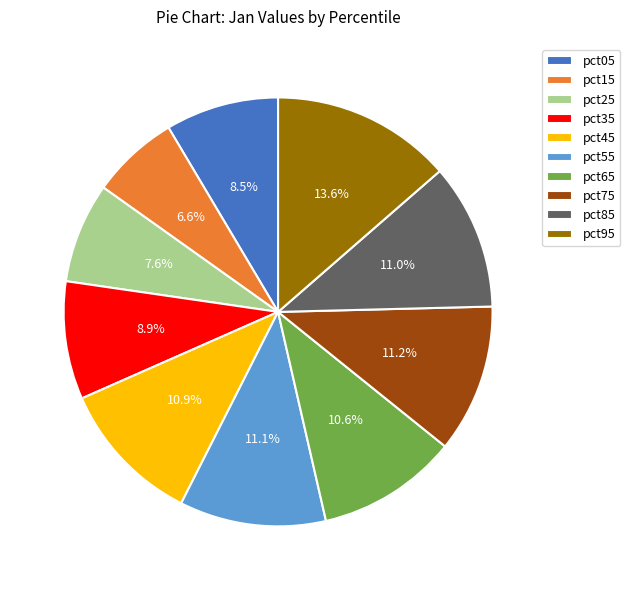

Which slice is the smallest?

pct15